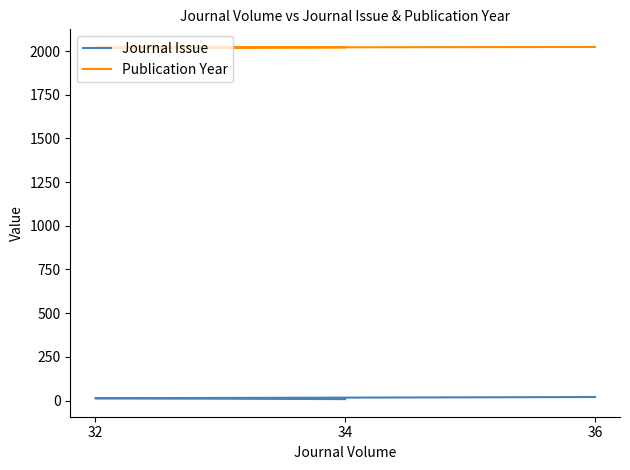

How many Publication Year values are between 2020 and 2024?

3